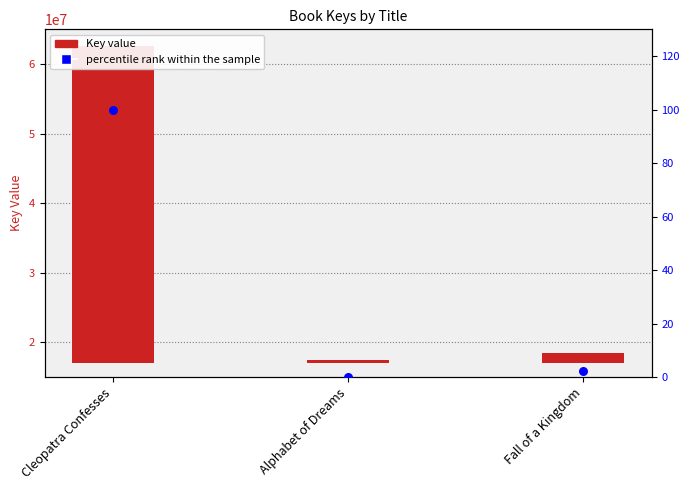

Which series reaches the minimum Y coordinate?

percentile rank within the sample